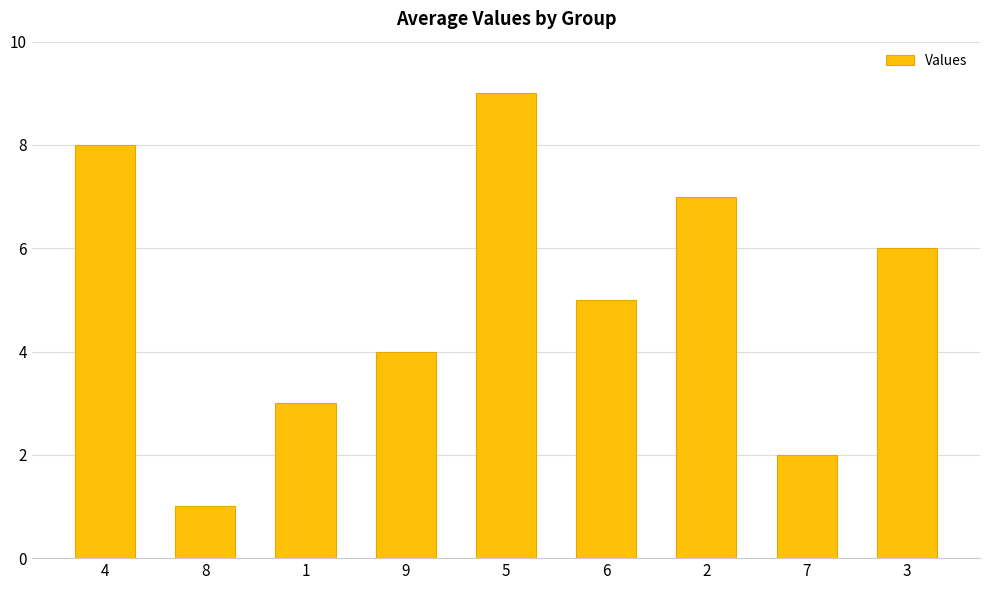

Is it true that the value at 5 is 9?

True